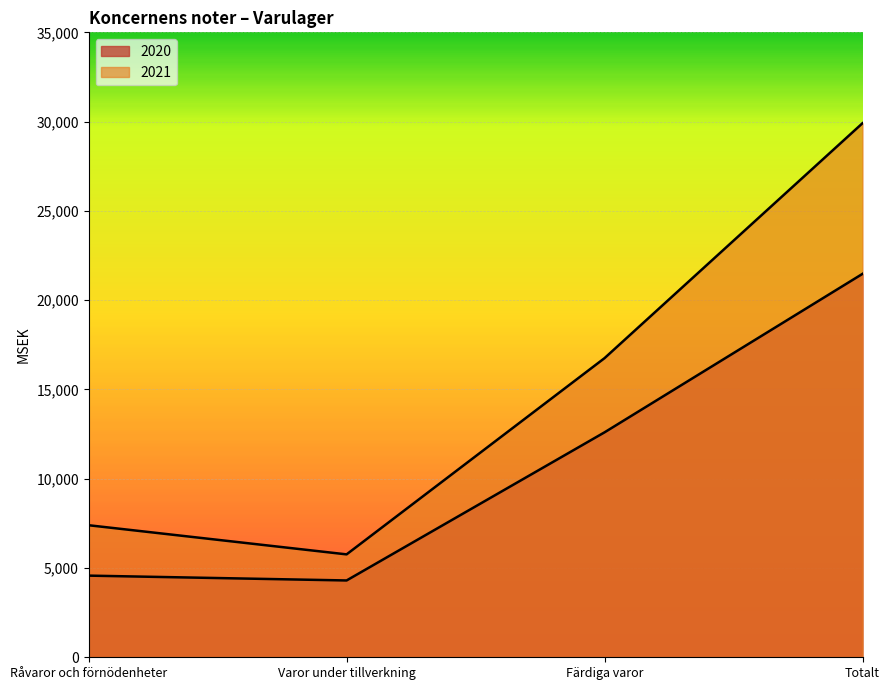

At which category does 2020 reach its first local valley?

Varor under tillverkning